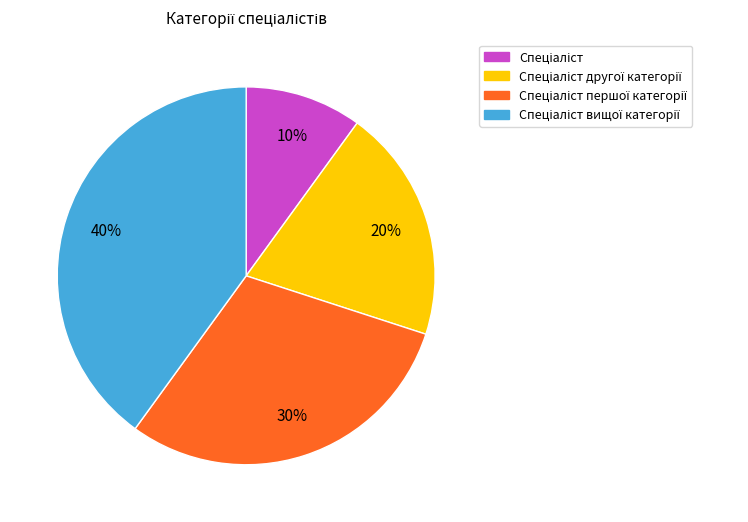

Is there any slice that represents more than half of the pie?

No